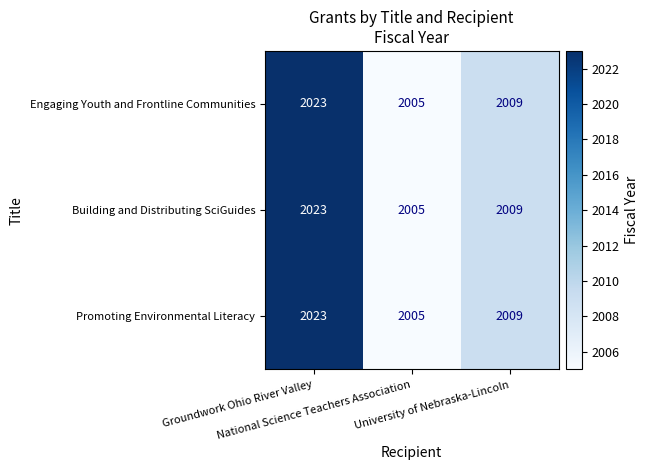

Count the Building and Distributing SciGuides values in the range 2005 to 2023.

3